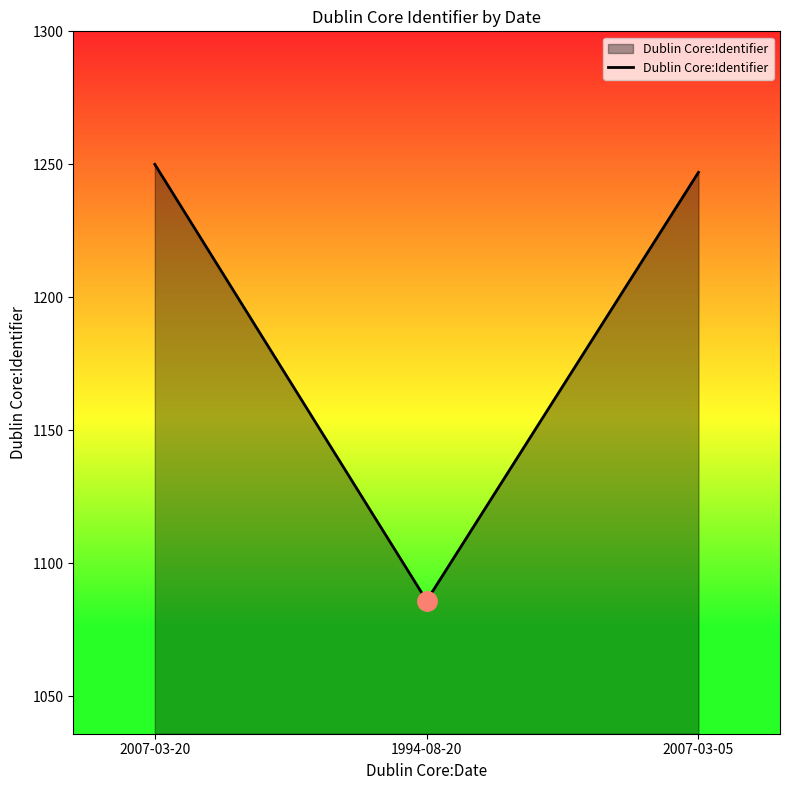

What is the sum of all values?

3583